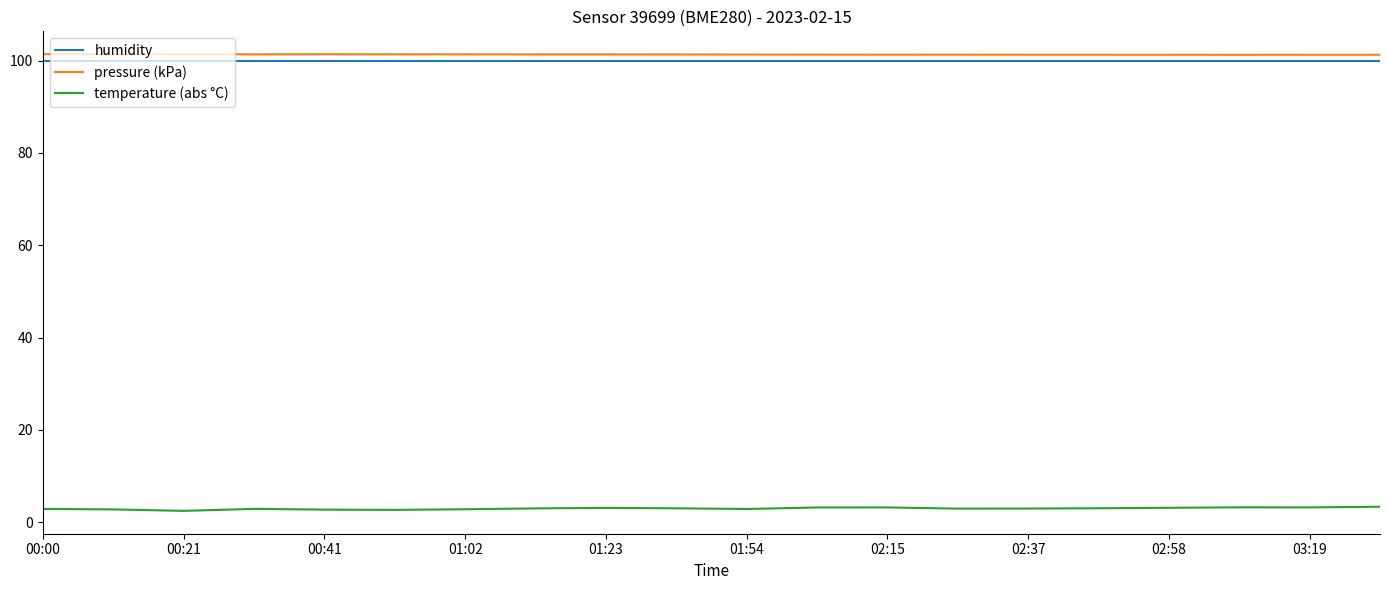

In temperature (abs °C), how many points are lower than both neighbors (excluding endpoints)?

5